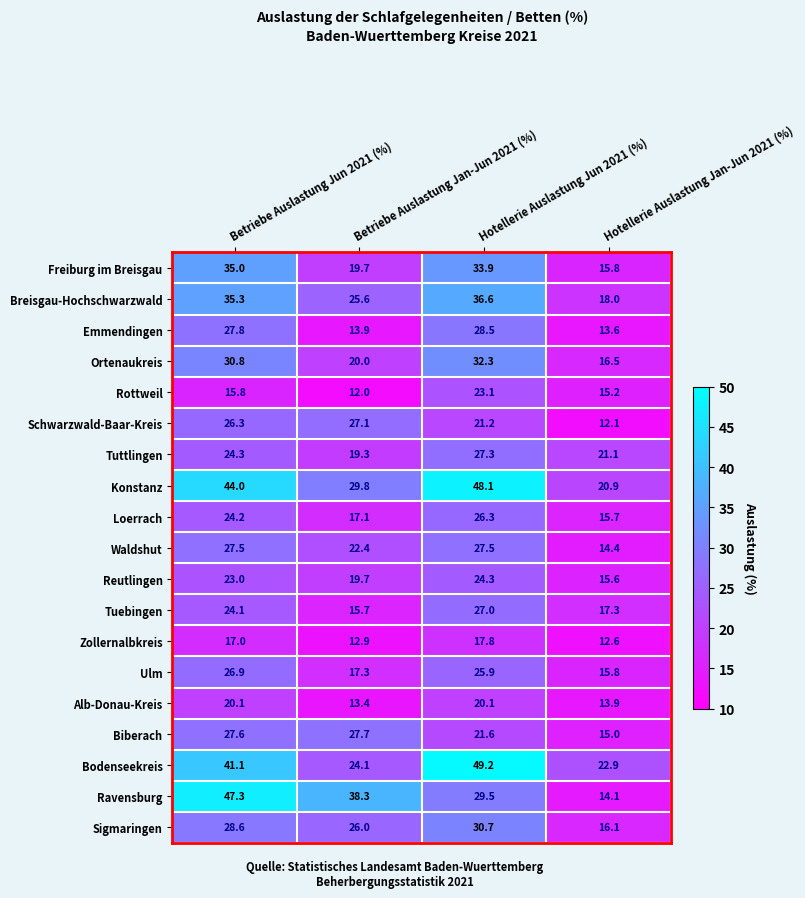

What is the sum of all Waldshut values?

91.8